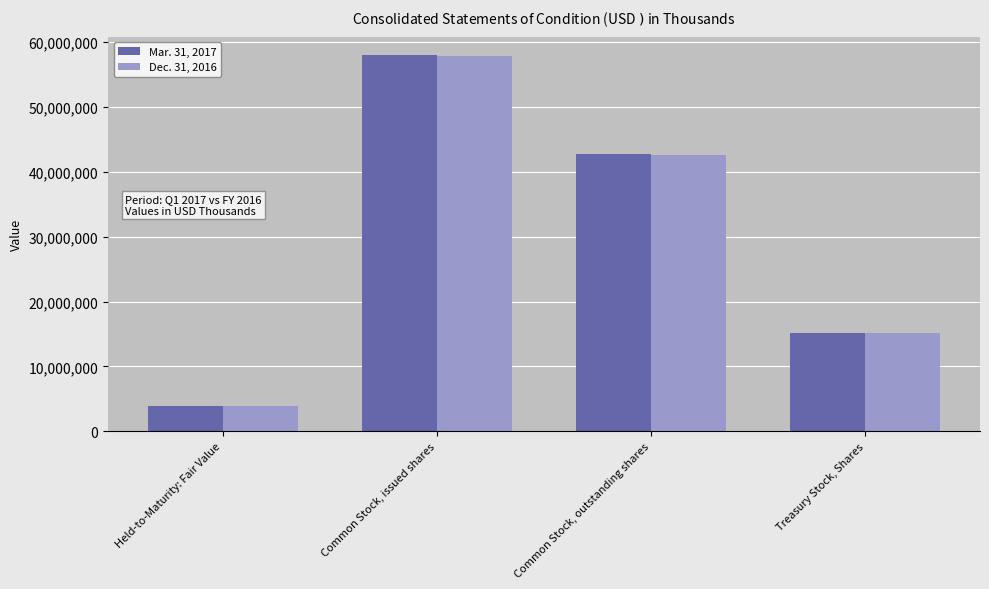

Which label corresponds to the largest value in the chart?

Common Stock, issued shares